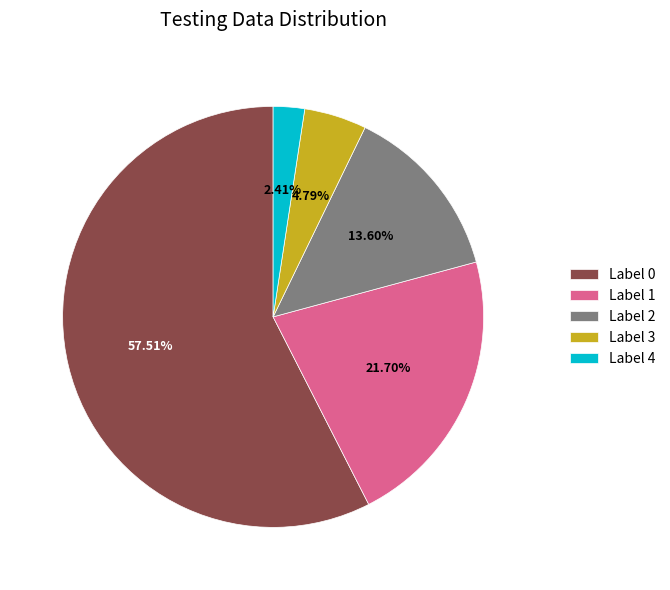

Rank the categories by value from highest to lowest.

Label 0, Label 1, Label 2, Label 3, Label 4